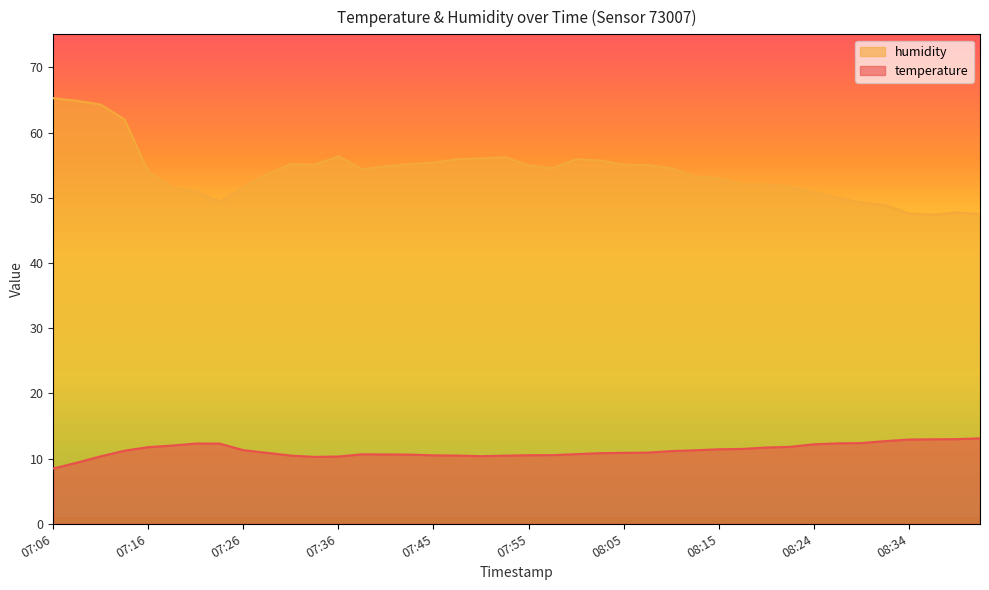

What is the label of the 19th point from the left?

07:50